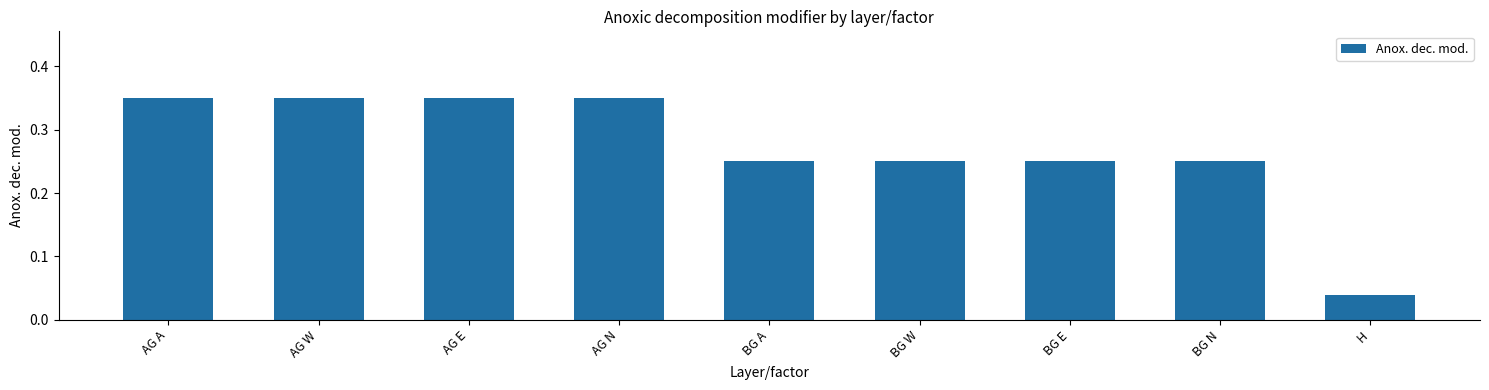

Which category has the lowest value across all series?

H